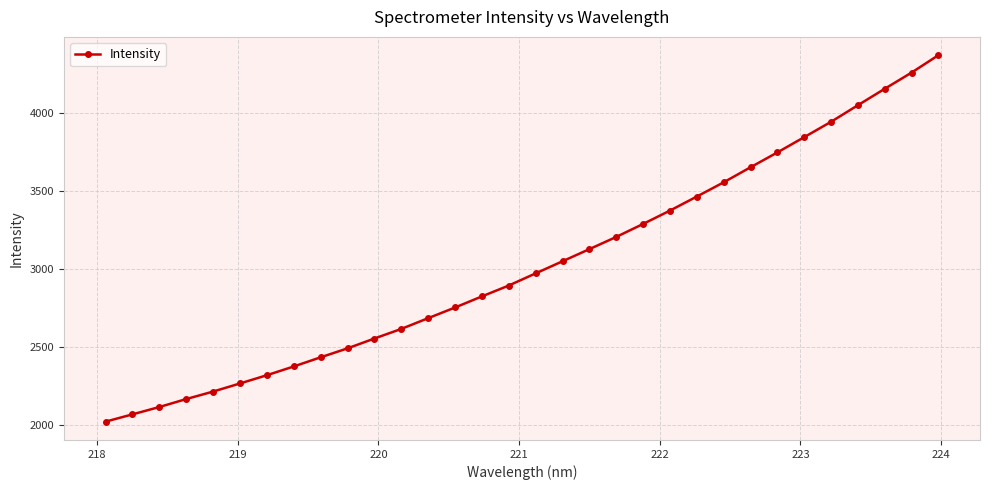

What is the difference between the maximum and second lowest values?

2307.0